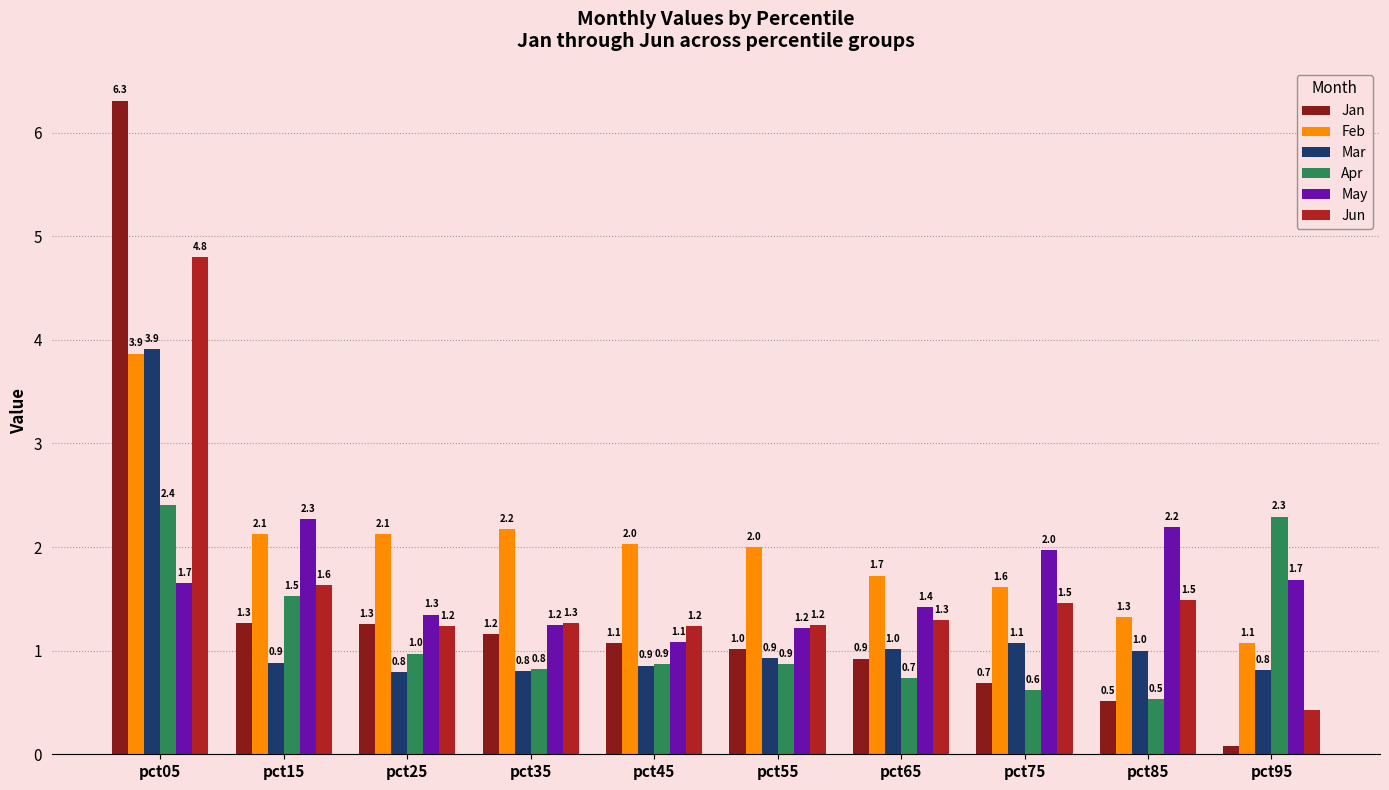

What is the highest value of the Feb series?

3.9